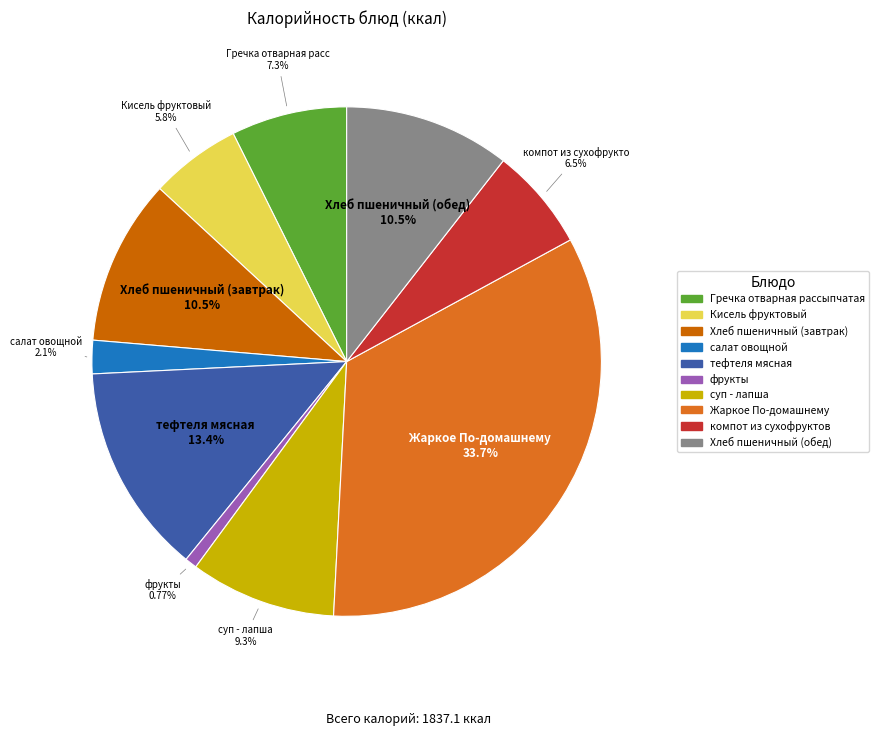

How much of the chart is everything except Гречка отварная рассыпчатая?

92.7%